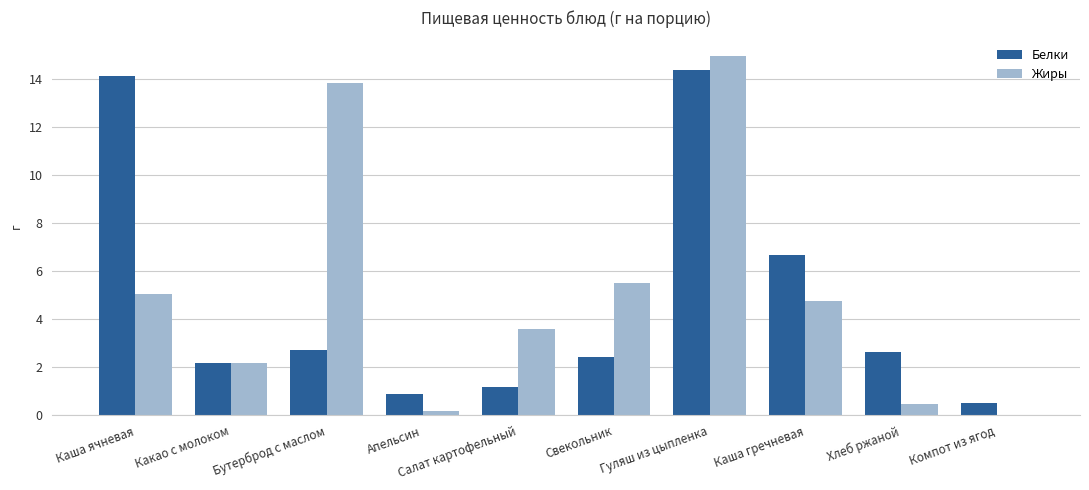

The value of Жиры at Хлеб ржаной is 0.5. True or false?

True